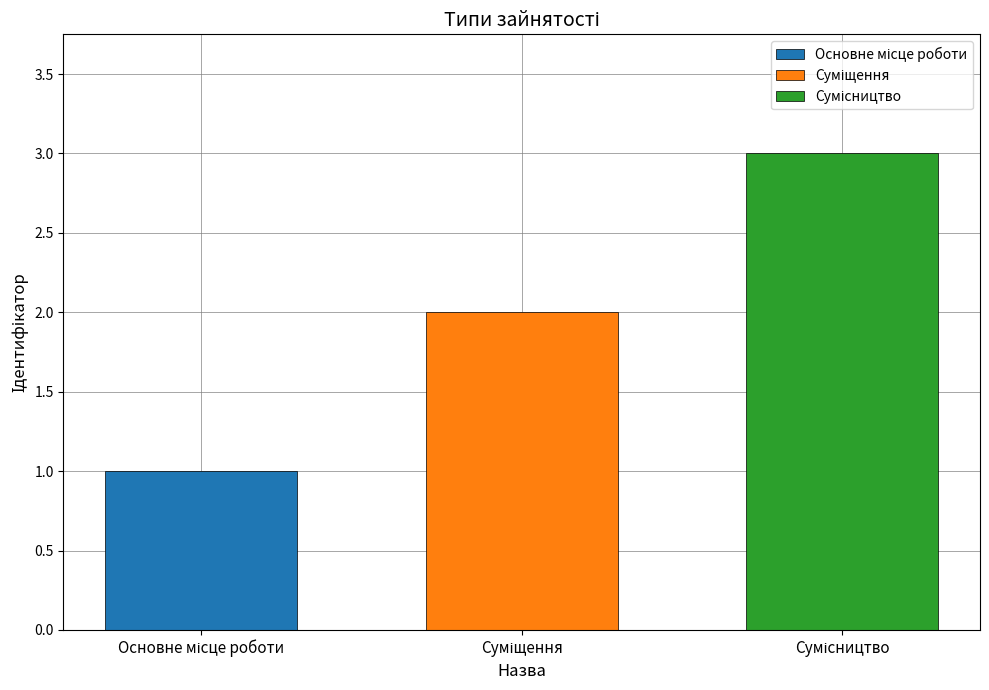

What is the maximum value shown in the chart?

3